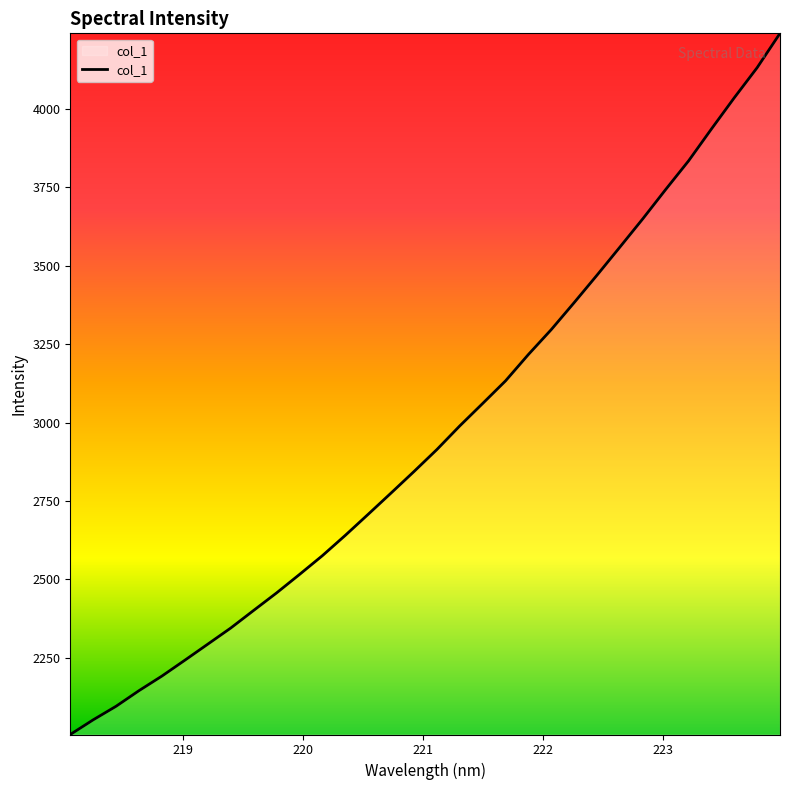

What is the difference between the maximum and minimum values?

2236.2